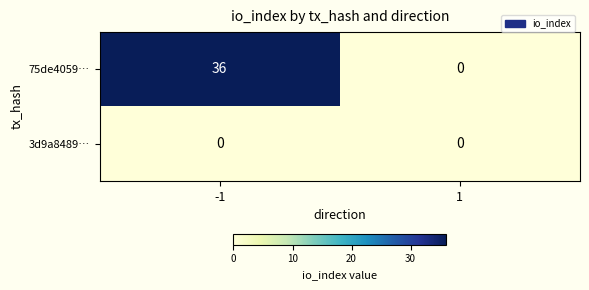

At which category is the sum across all series the highest?

-1